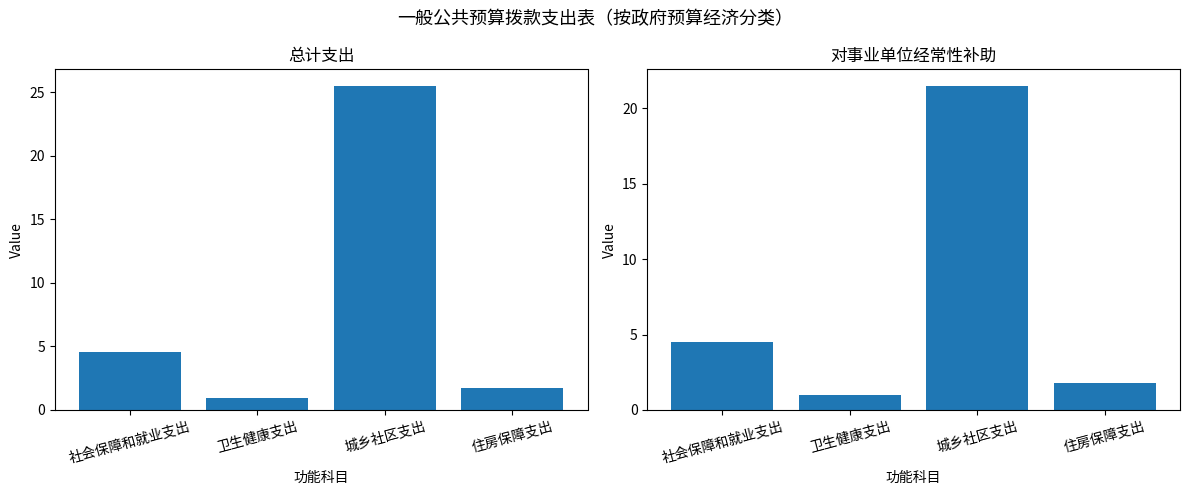

Which category has the highest value across all series?

城乡社区支出